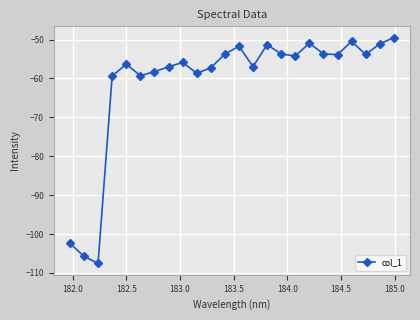

What is the maximum value shown in the chart?

-49.5